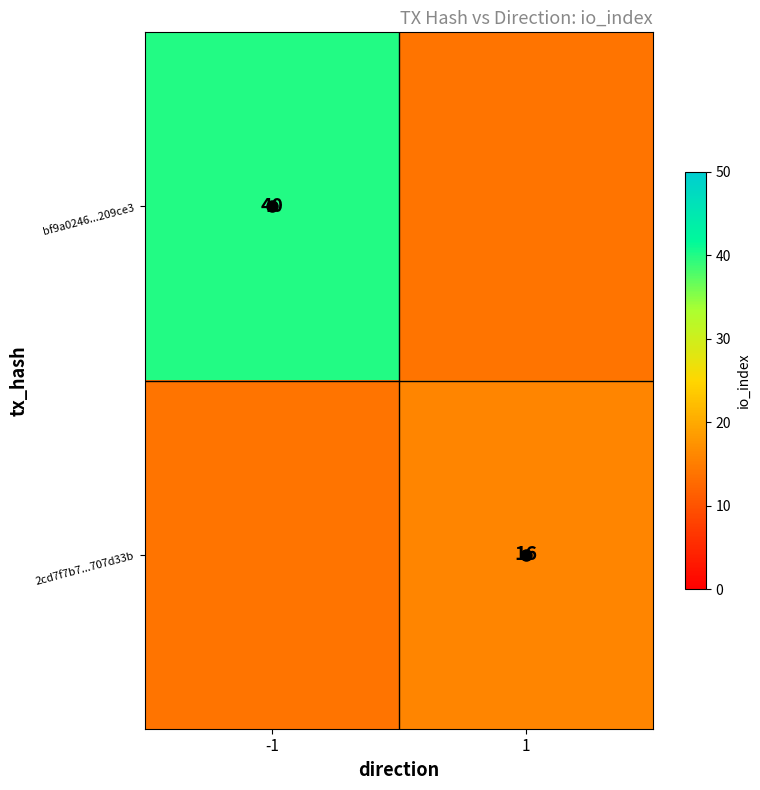

List the series in order of their overall mean, highest first.

bf9a0246...209ce3, 2cd7f7b7...707d33b